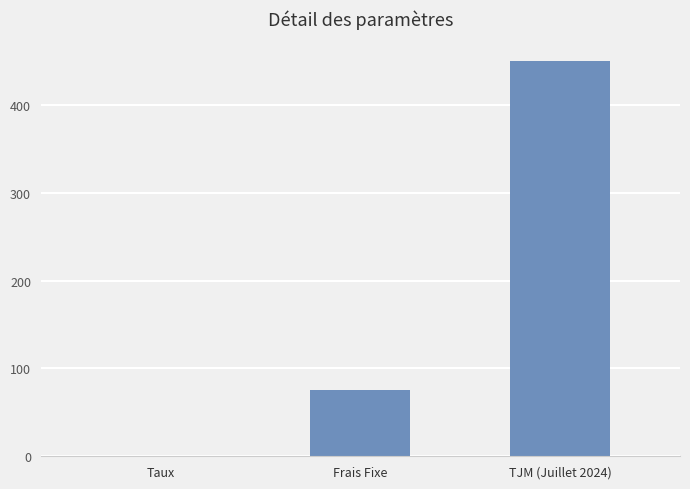

What is the maximum value shown in the chart?

450.0